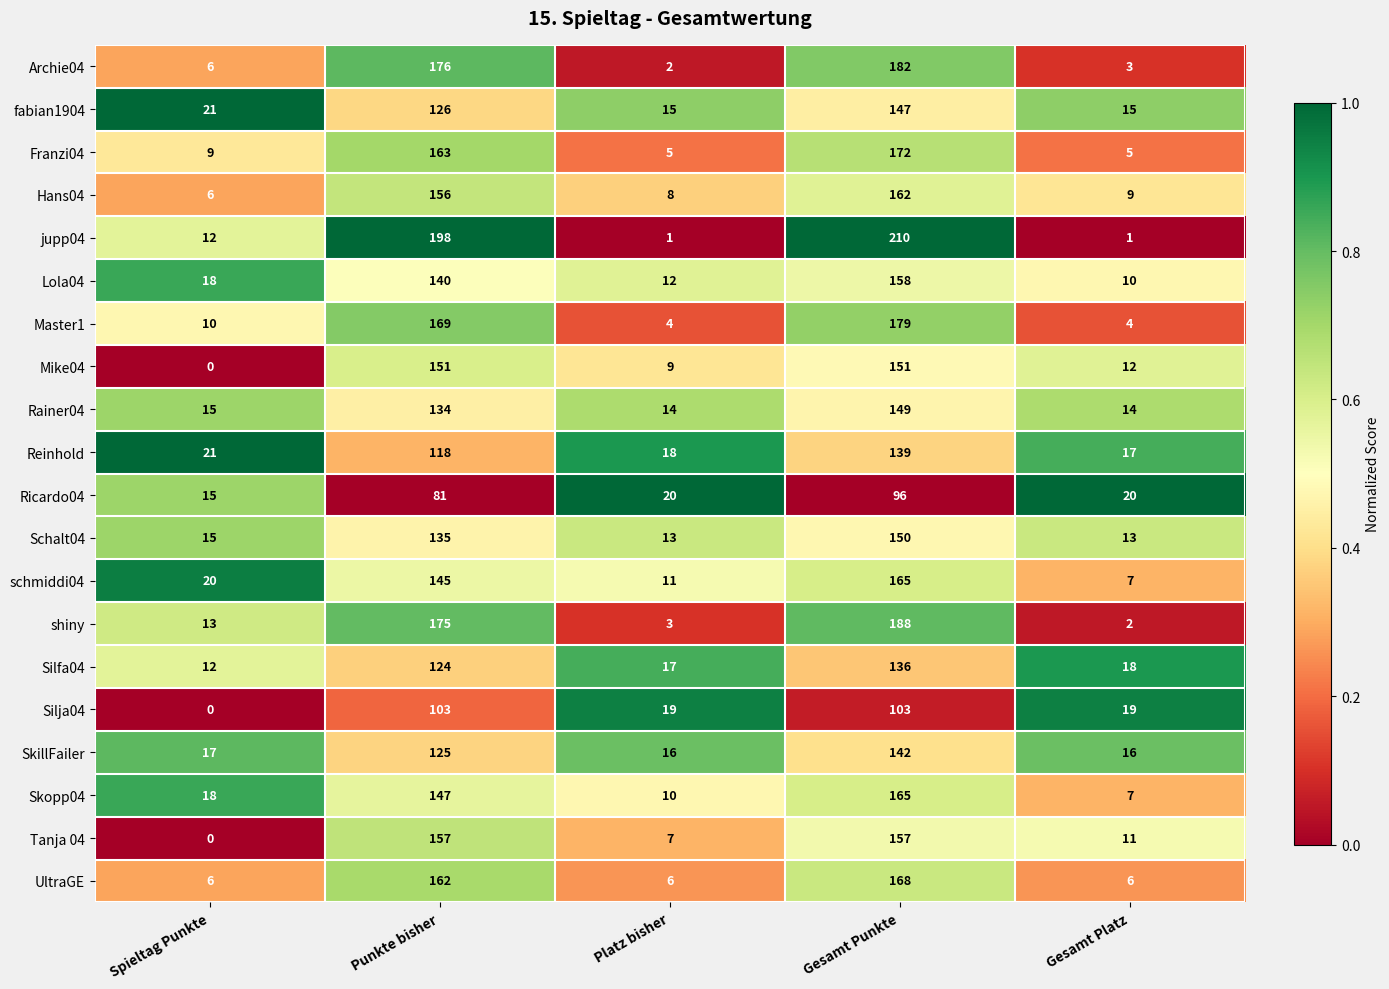

Which series has the largest range (max minus min)?

jupp04